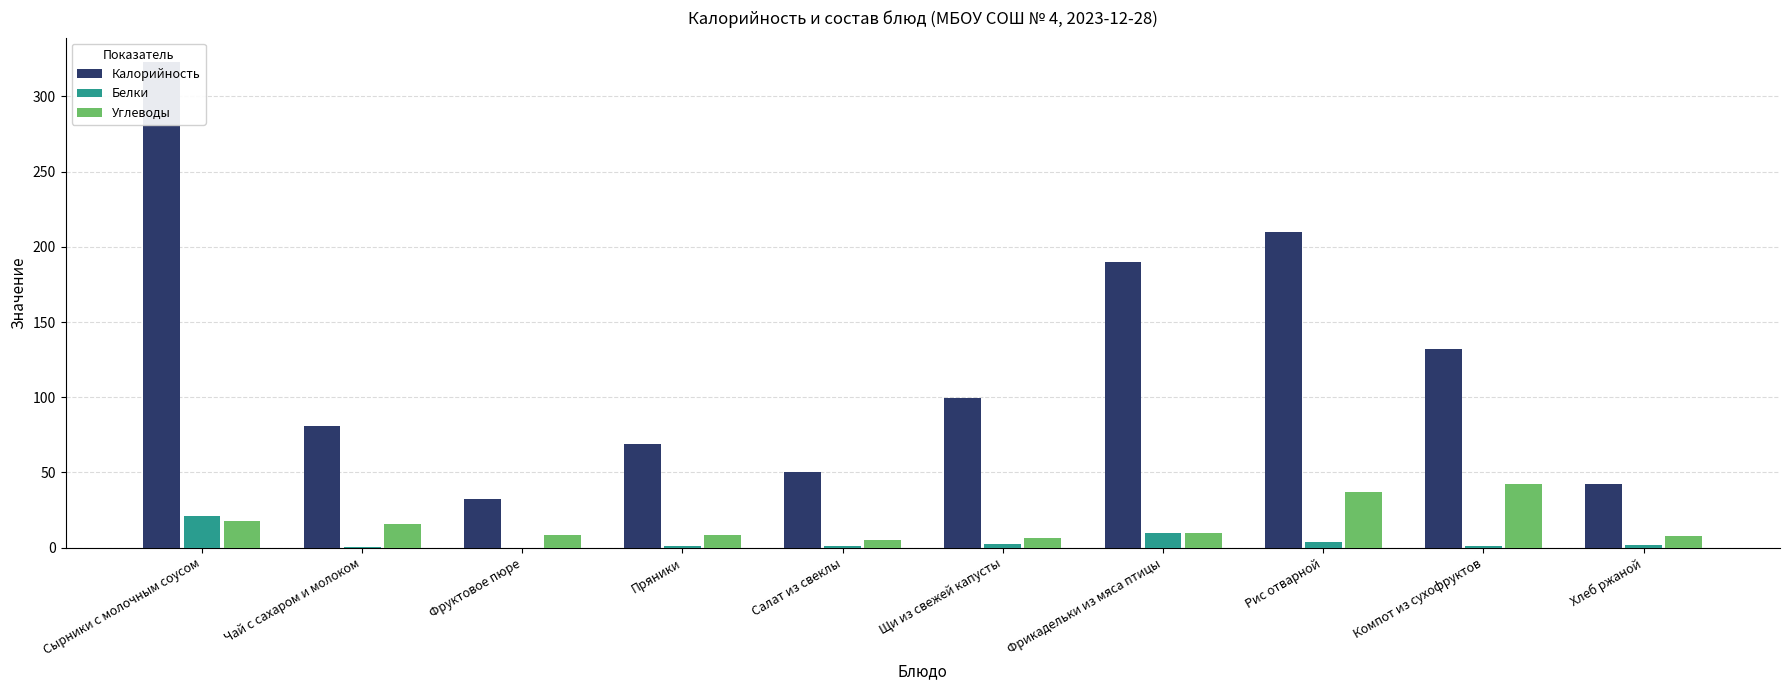

Is it true that Белки equals 0.1 at Чай с сахаром и молоком?

True